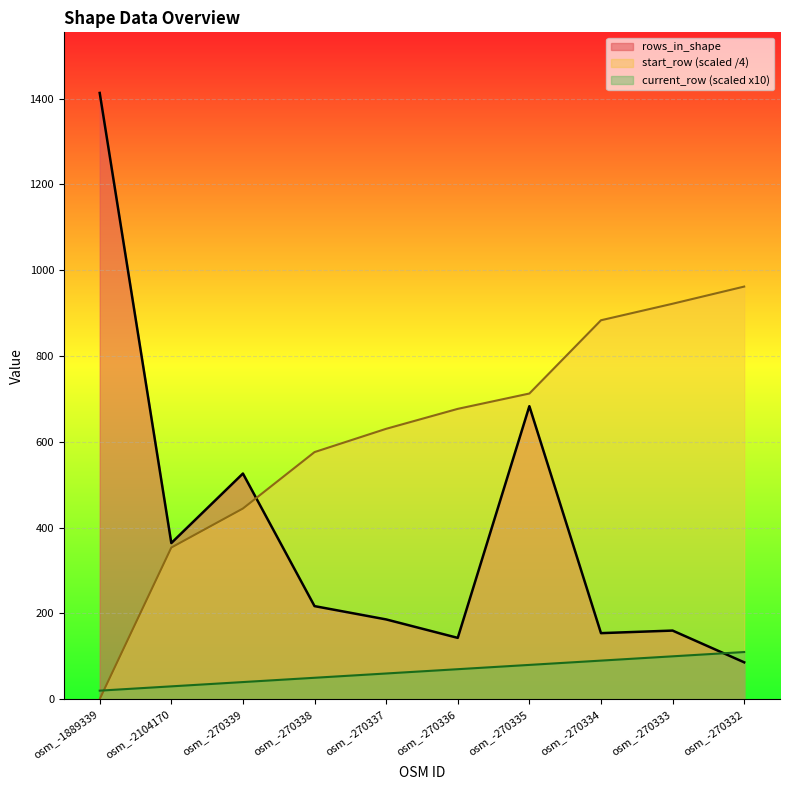

What is the spread (max minus min) of values at osm_-270337?

570.2